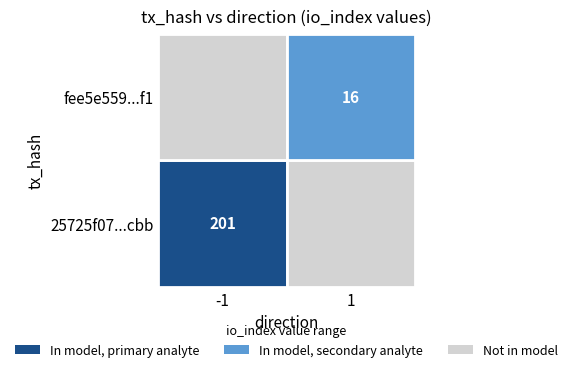

List the labels in order of fee5e55965d8cd770bfd40a94b125645e7e66f1 value, largest first.

1, 0